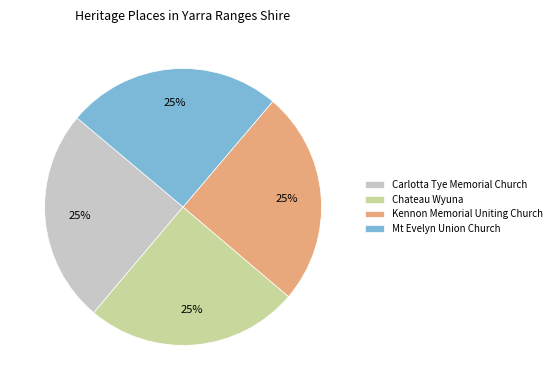

To the nearest percent, what percentage of the pie is Chateau Wyuna?

25%